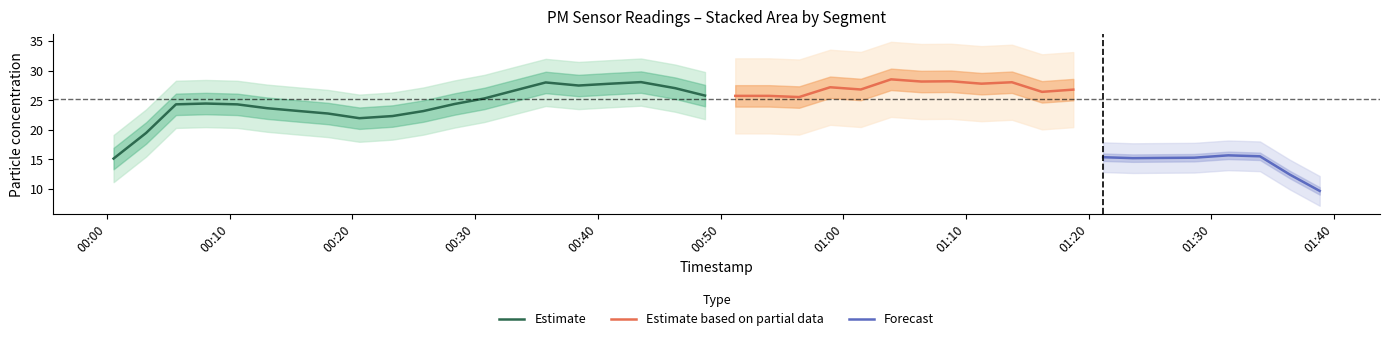

What is the sum of all P1 values?

1037.7